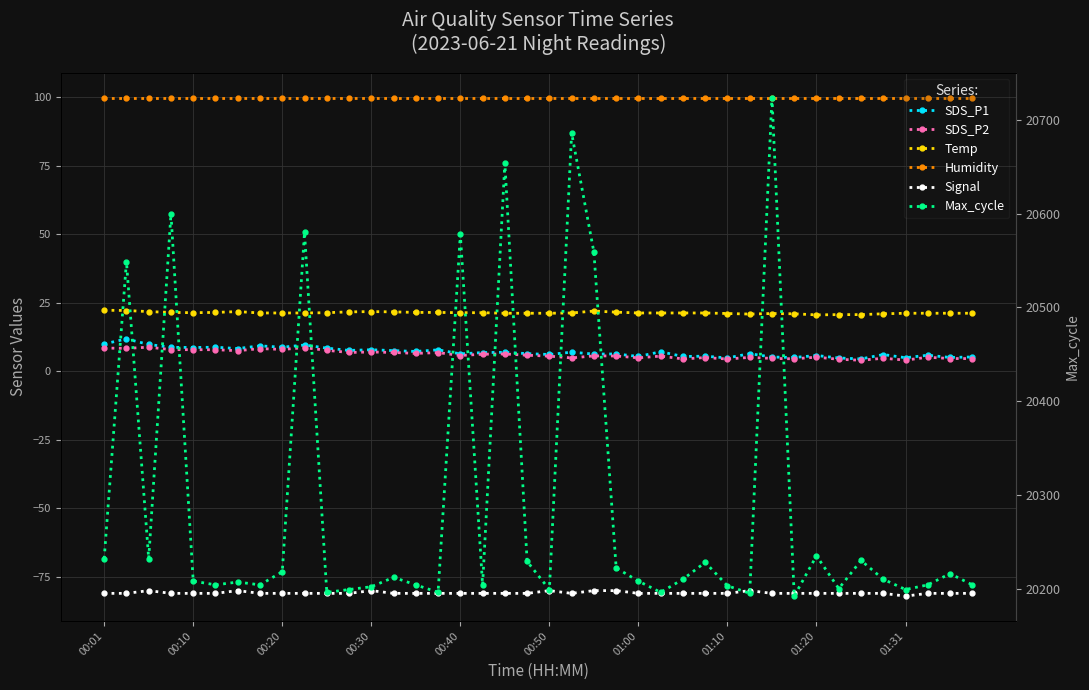

What is the value of the Signal point at the 20th from the left?

-81.0